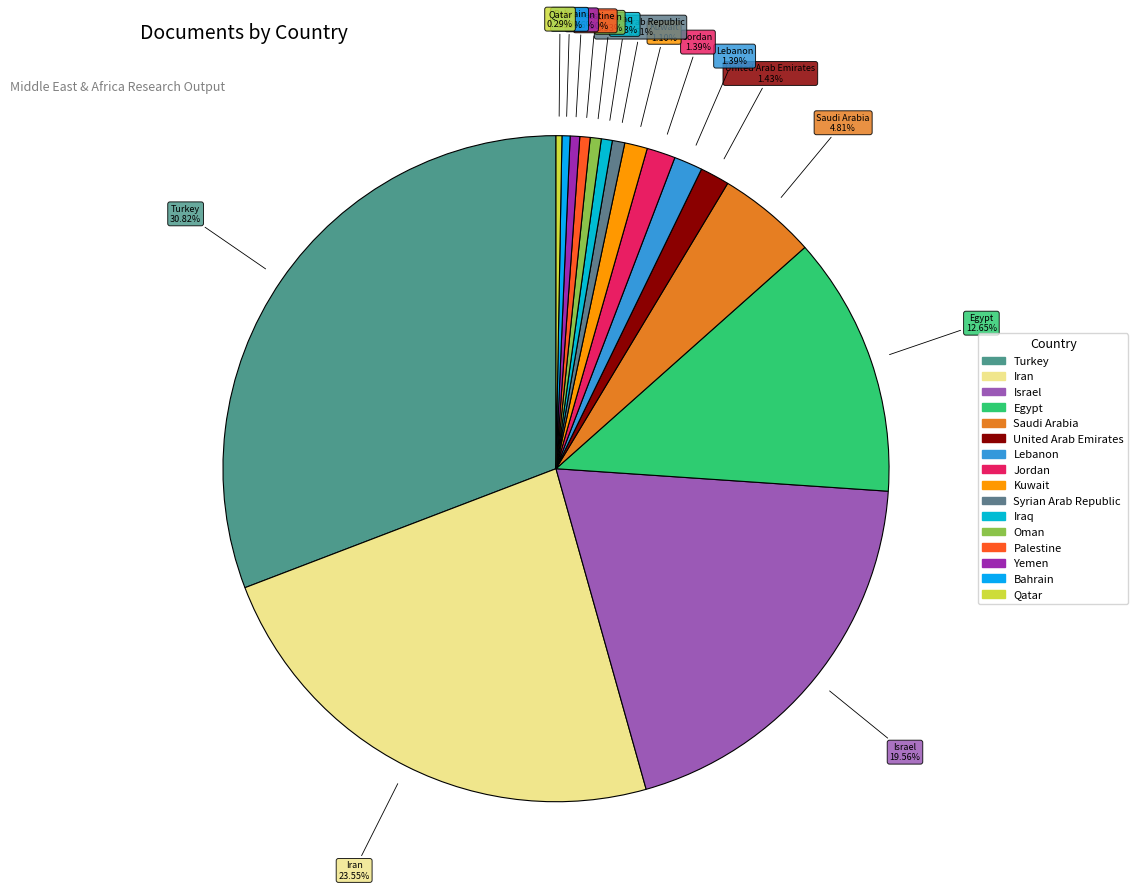

What is the largest slice in the pie chart?

Turkey